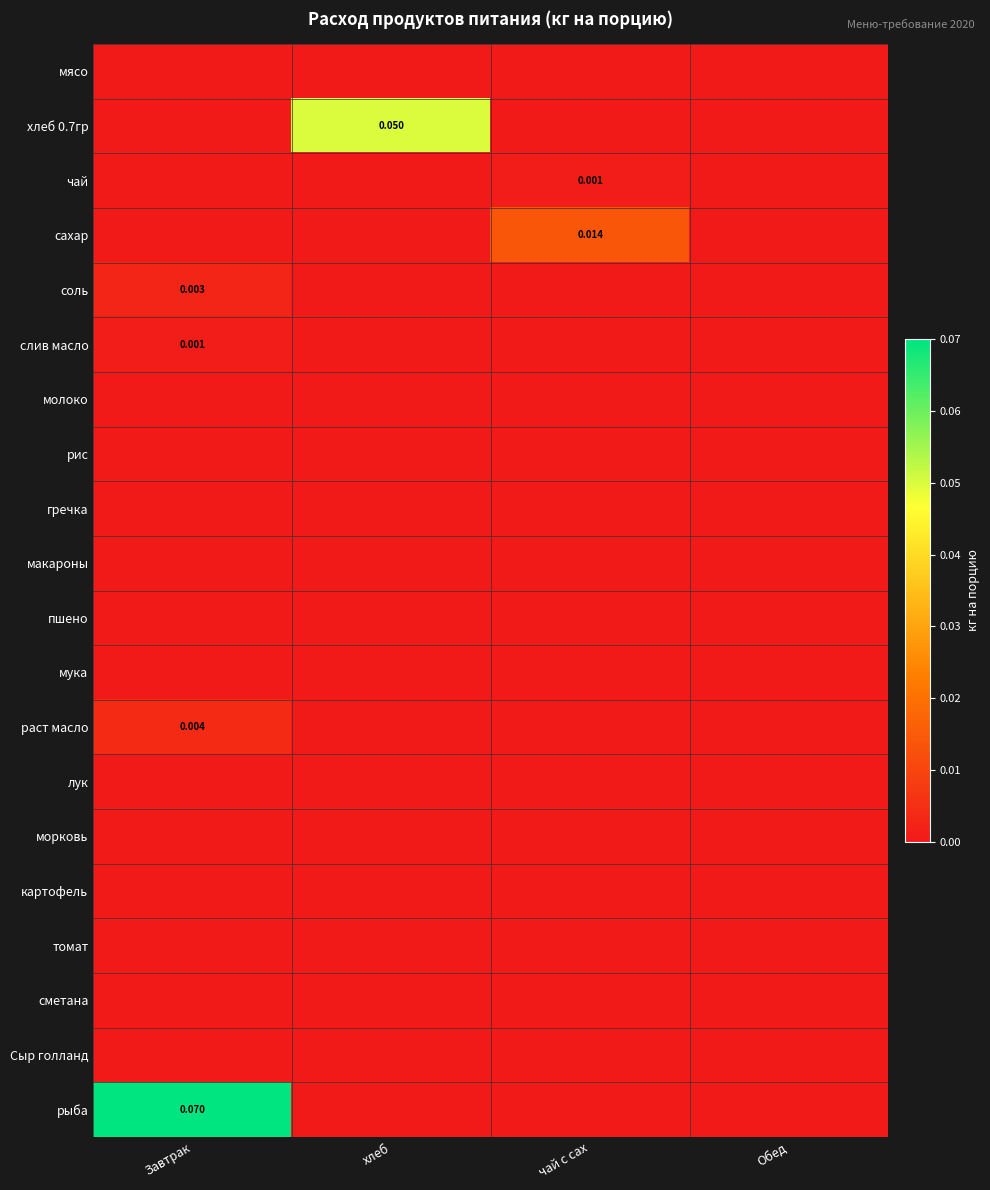

The пшено series shows 0.0 at хлеб. True or false?

True